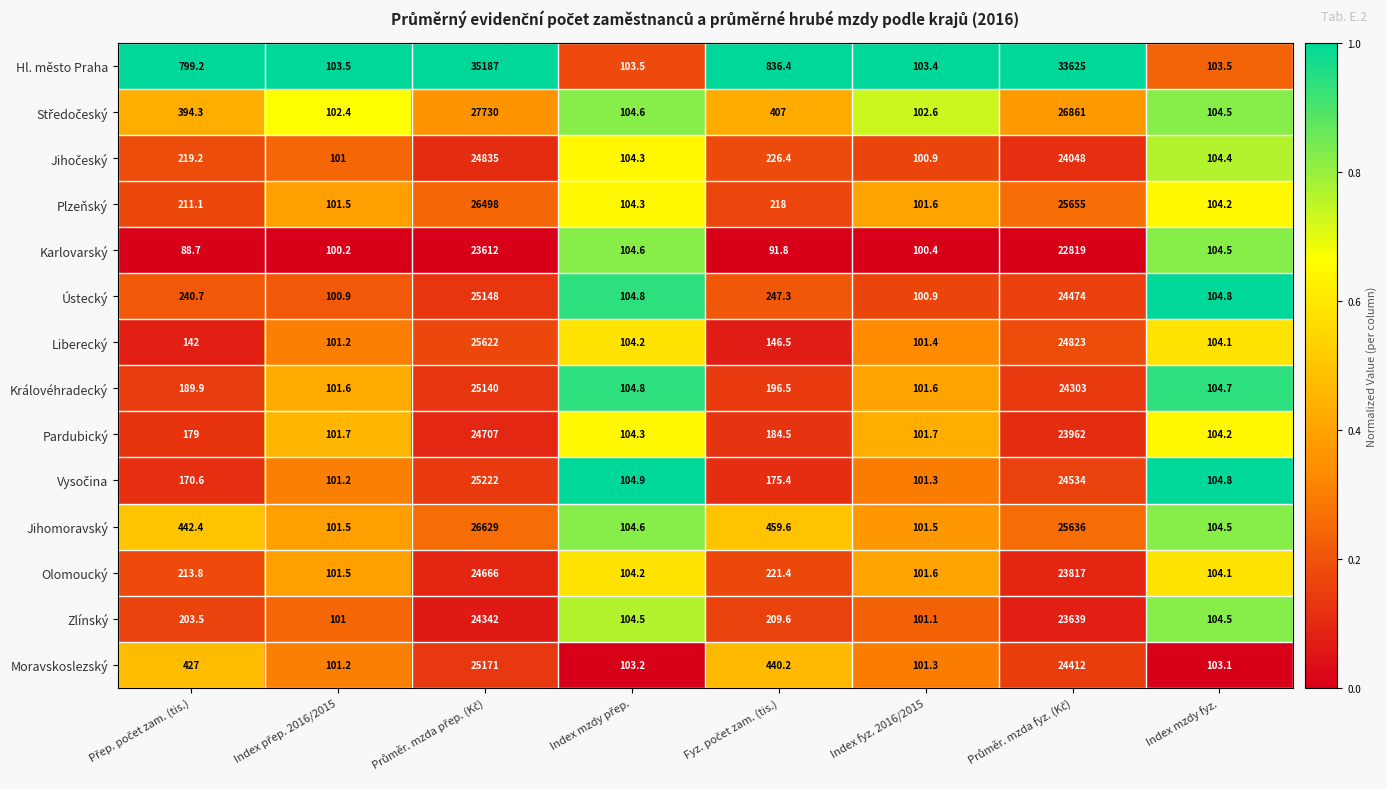

What is the difference between the maximum and minimum values in the Liberecký series?

25520.8